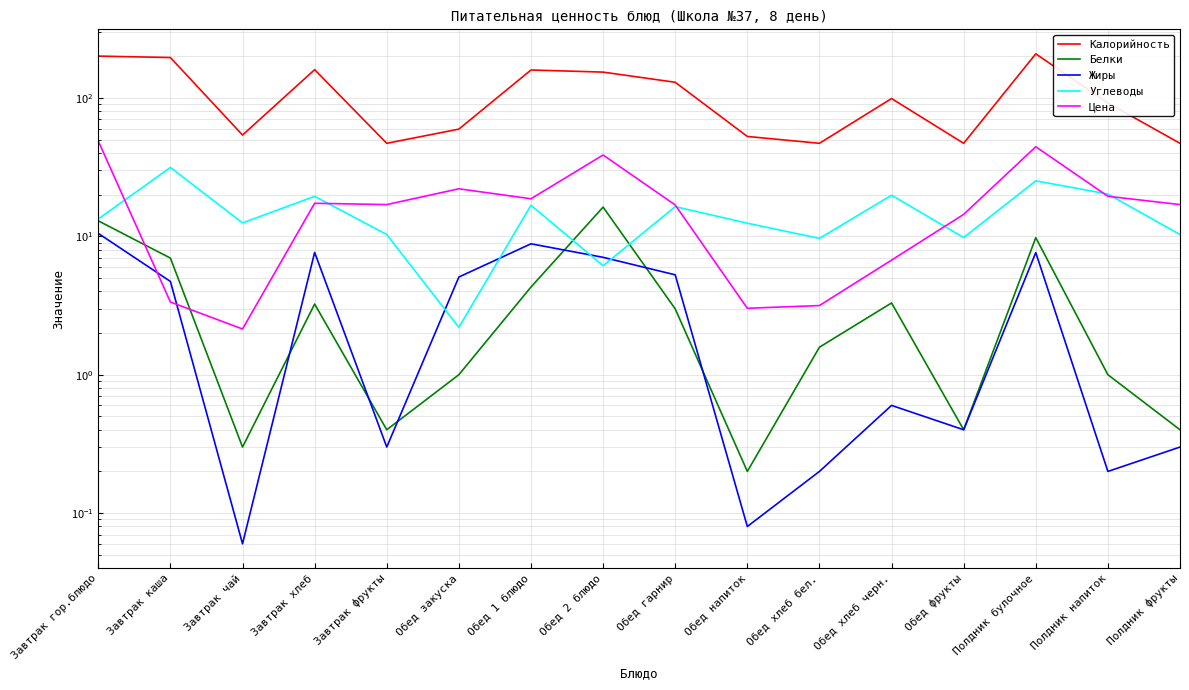

The value of Калорийность at Завтрак фрукты is 65.3. True or false?

False